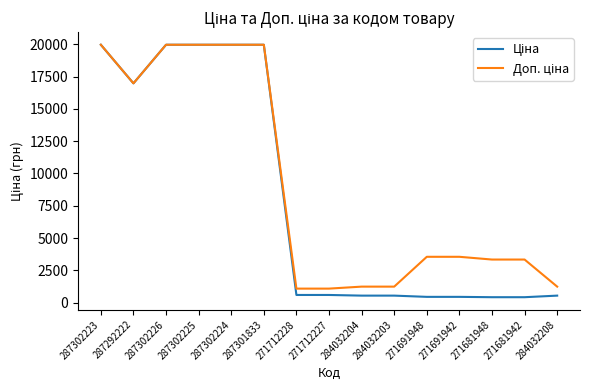

What is the total value across all series at 271691948?

3988.1